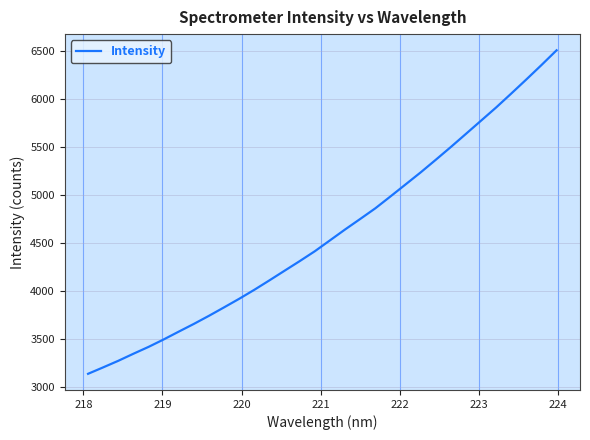

What is the maximum value shown in the chart?

6507.6